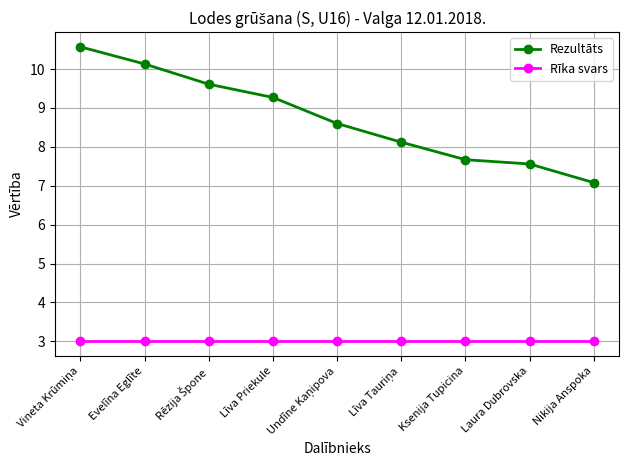

What is the total value across all series at Ksenija Tupicina?

10.7